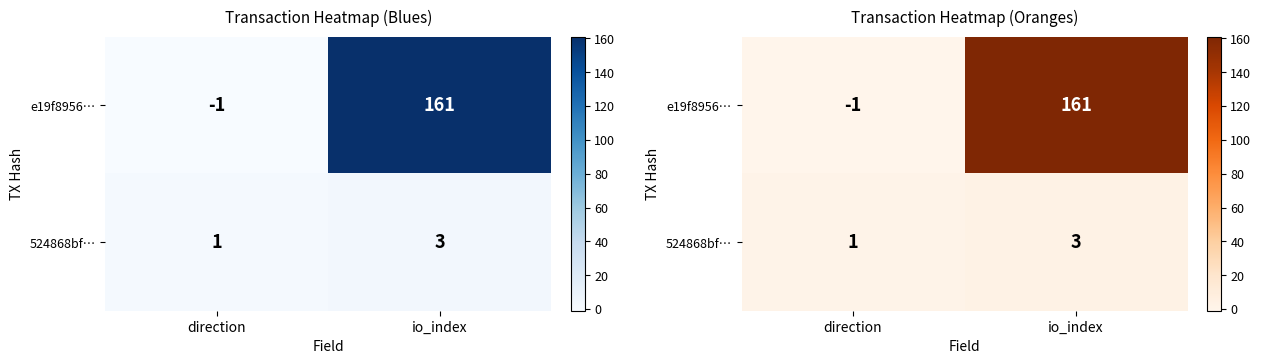

What is the minimum value shown in the chart?

-1